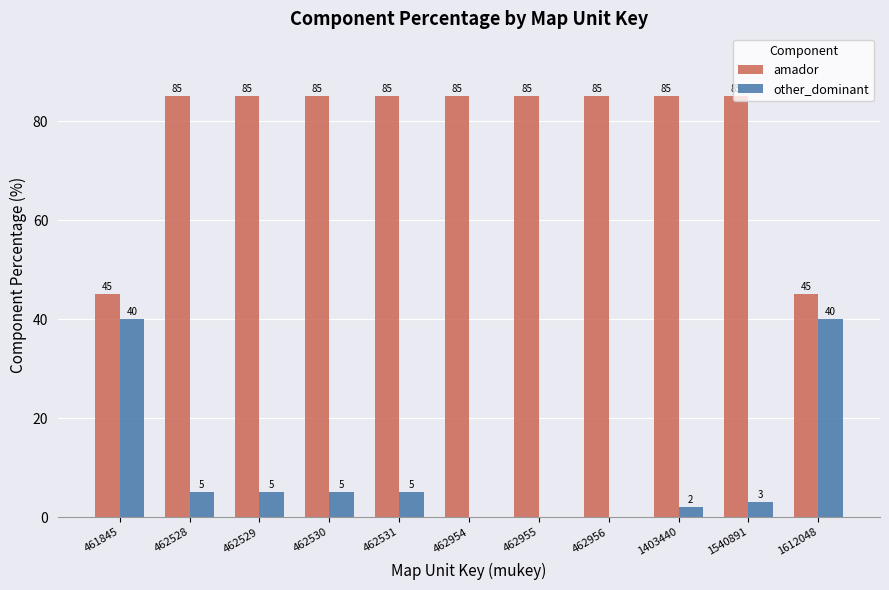

What are all the series names shown in the legend?

amador, other_dominant